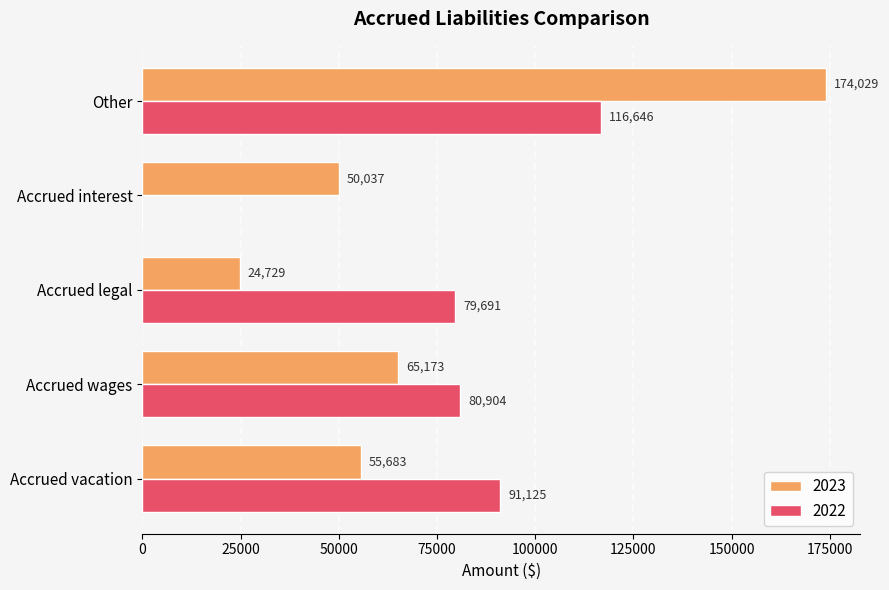

At which label does 2022 reach its peak?

Other